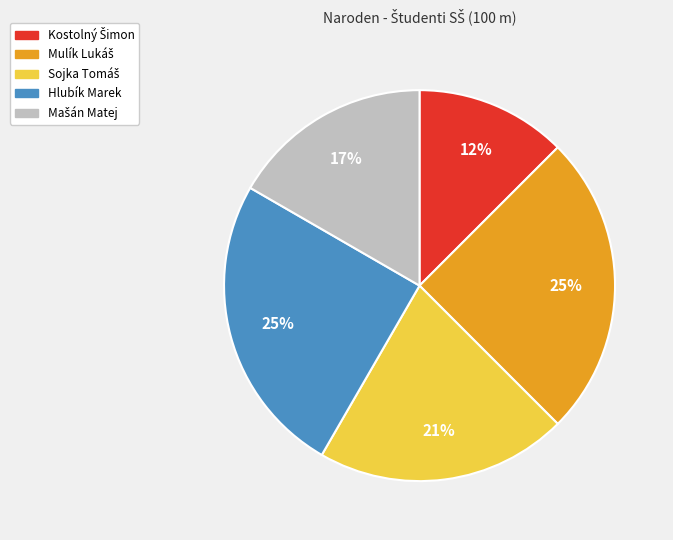

Is there any slice that represents more than half of the pie?

No